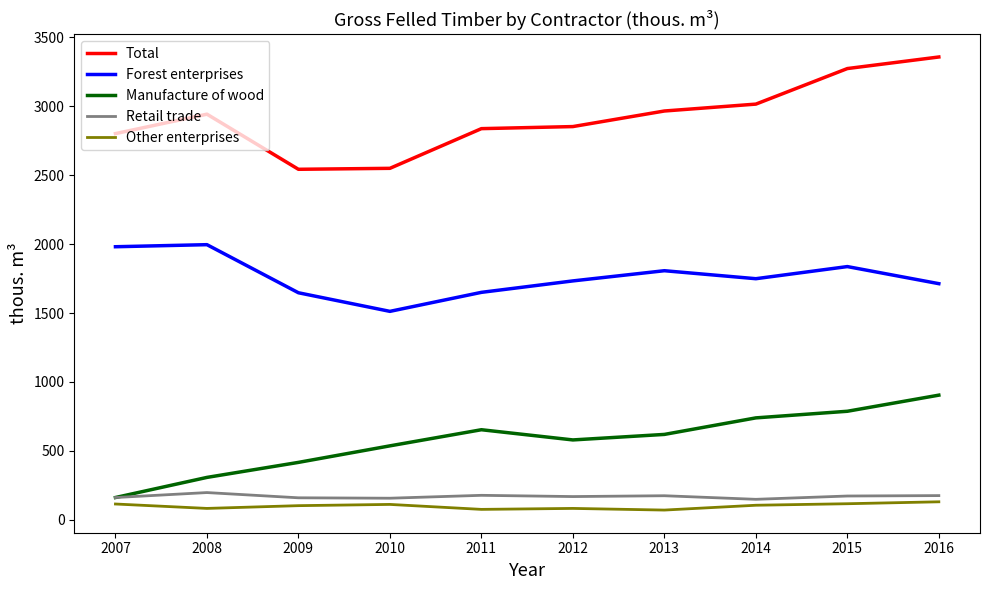

True or false: Total and Forest enterprises cross at least once.

False